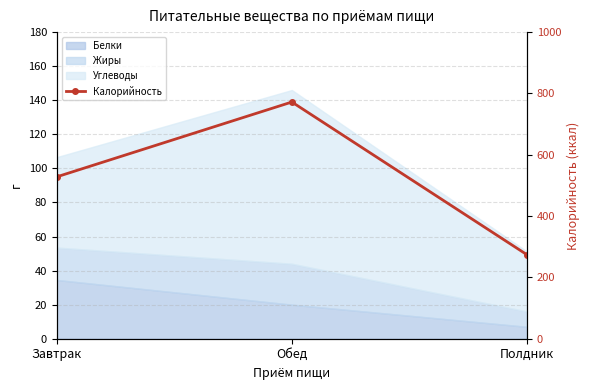

Which has a higher value, Полдник or Завтрак?

Завтрак